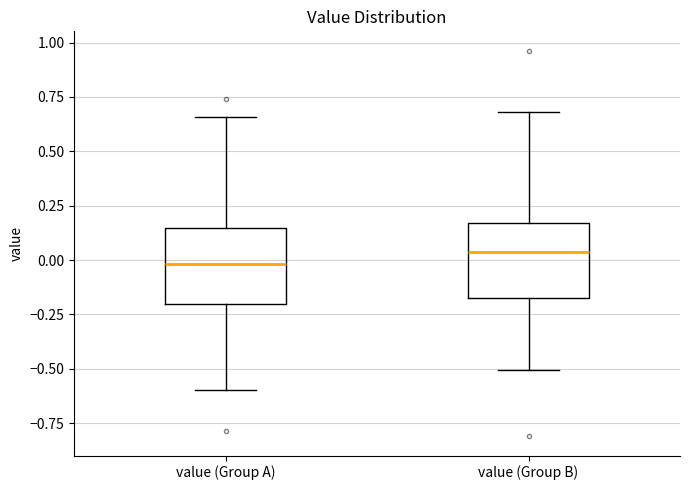

Reading left to right, transcribe this box plot: for each box, give where its median line is, the range the box spans, and where its two whiskers end, as read against the y-axis. The values are not printed on the chart, so give them approximately, as read against the axis.

value (Group A): median 0.00, box -0.20 to 0.15, whiskers -0.60 to 0.65
value (Group B): median 0.05, box -0.15 to 0.15, whiskers -0.50 to 0.70